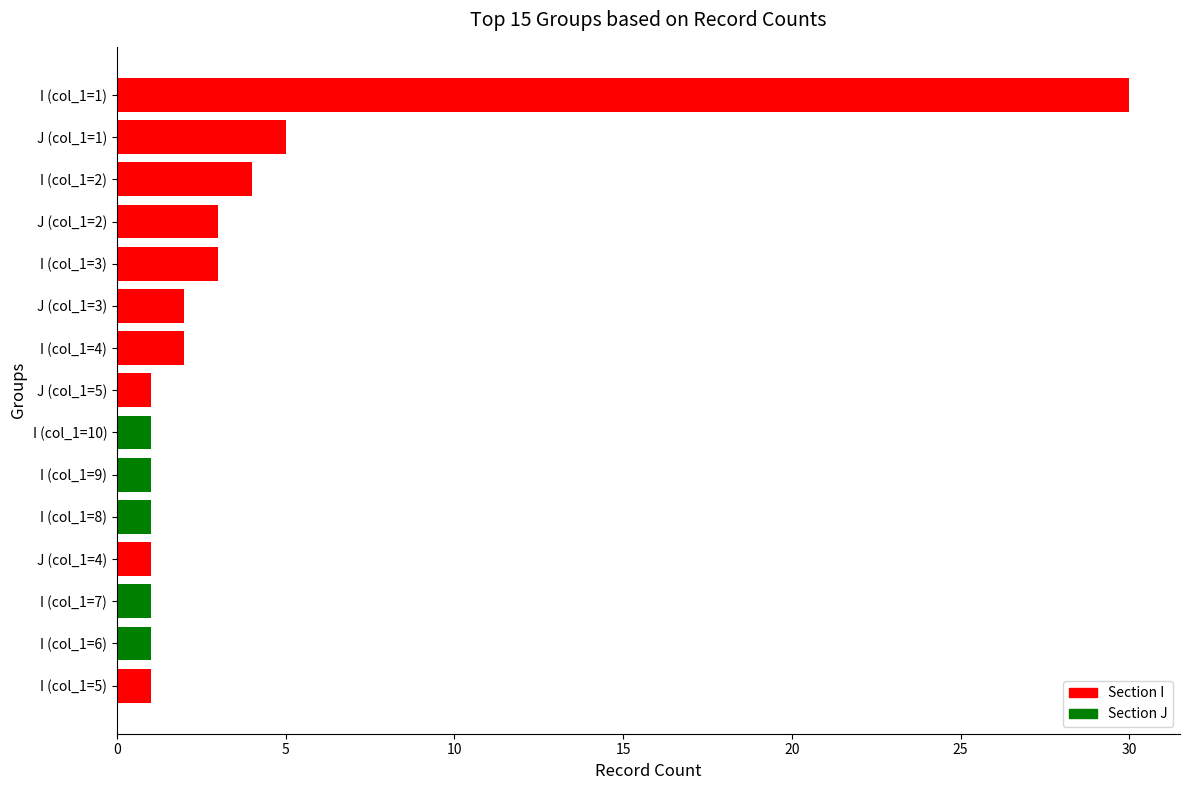

What is the greatest value displayed?

30